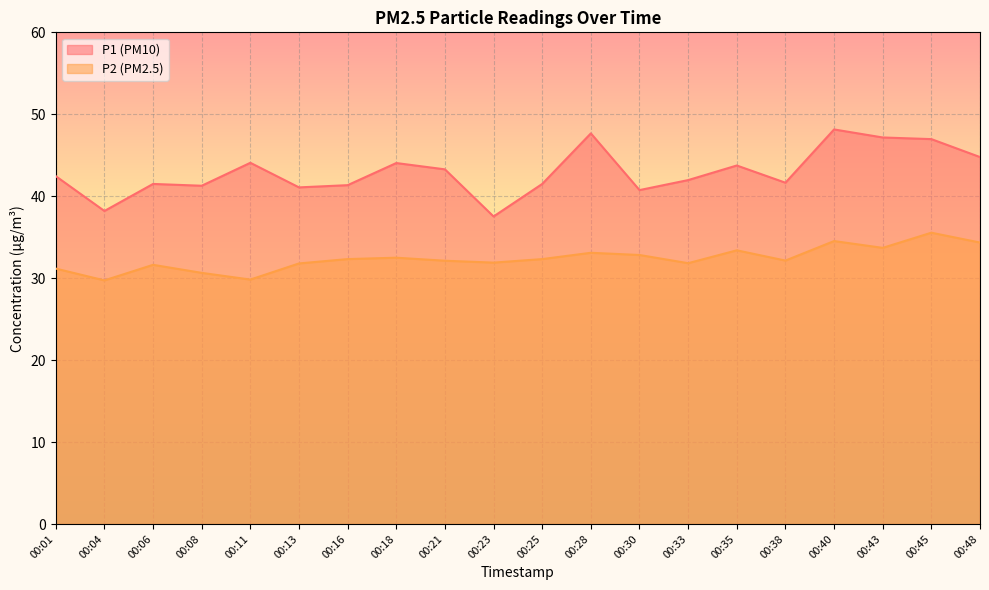

Which series changed the most between 00:21 and 00:25?

P1